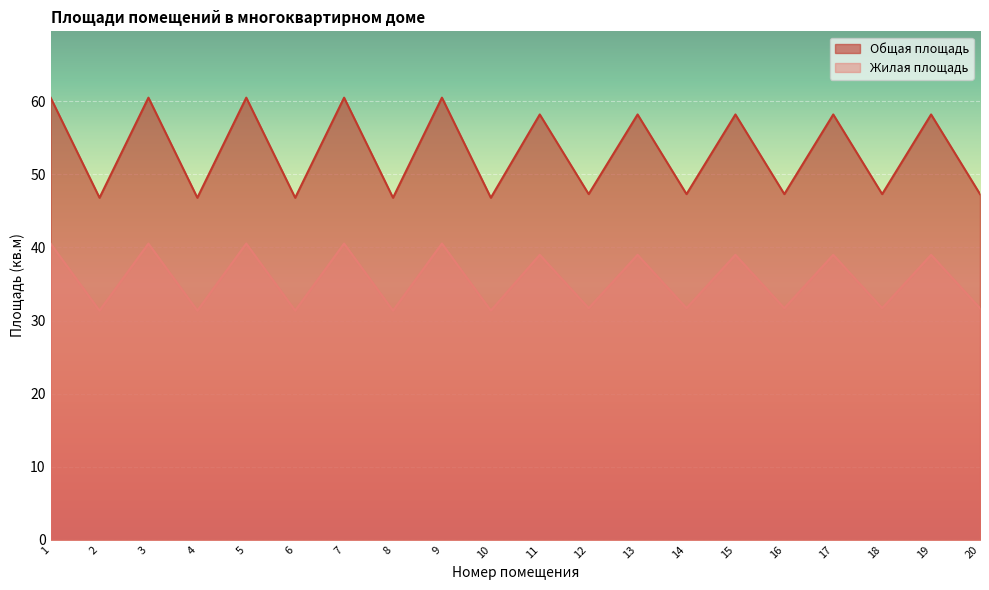

At which label does Жилая площадь reach its minimum?

2